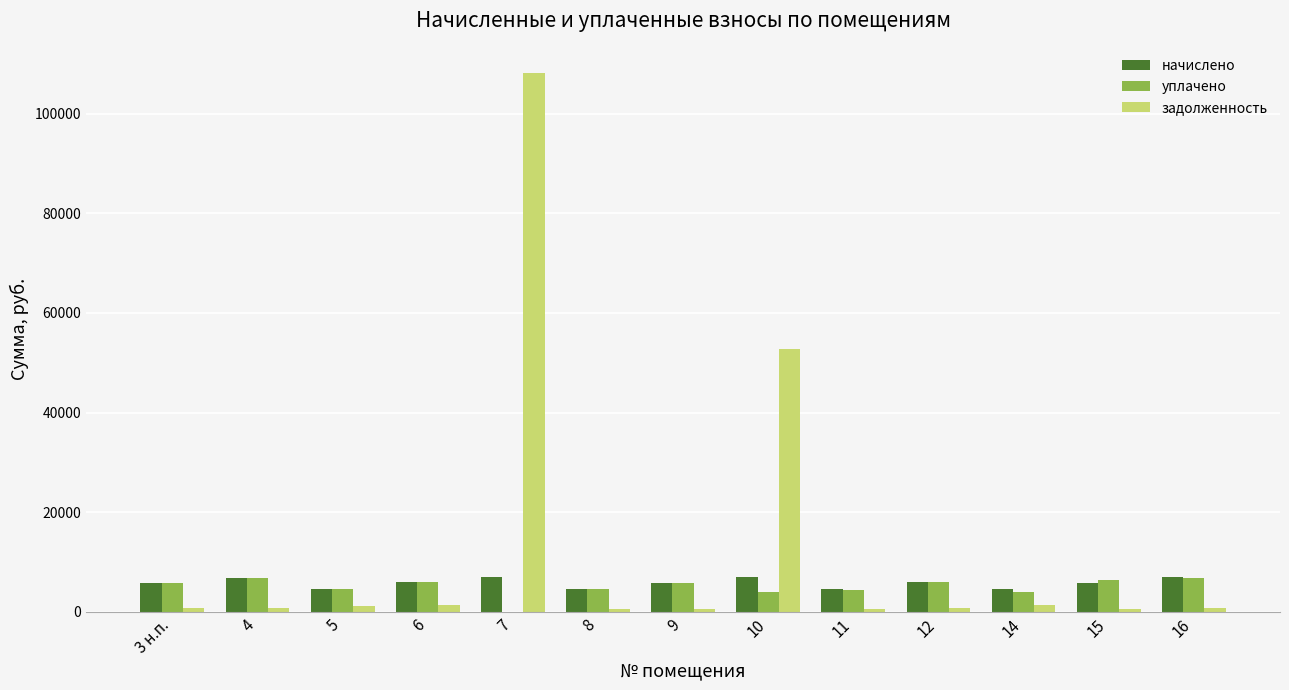

Is the value of начислено at 9 greater than the value of уплачено at 11?

Yes